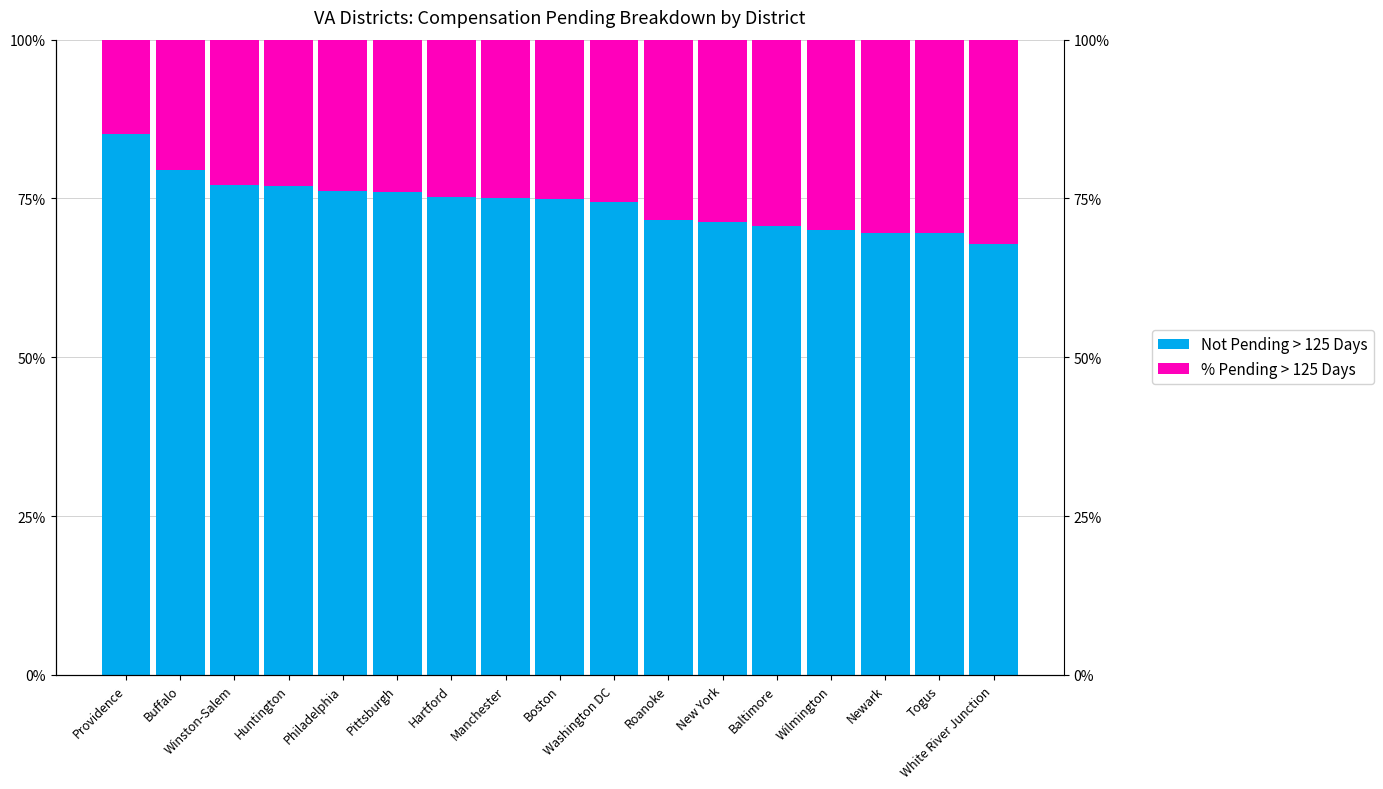

The value of Not Pending > 125 Days at Manchester is 1.2. True or false?

False